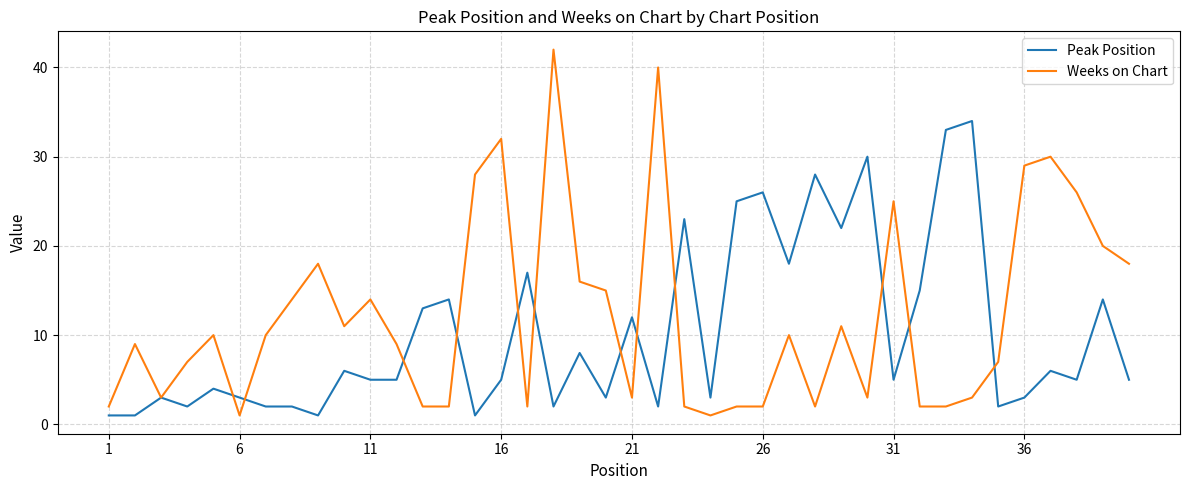

What is the average value of the Peak Position series?

10